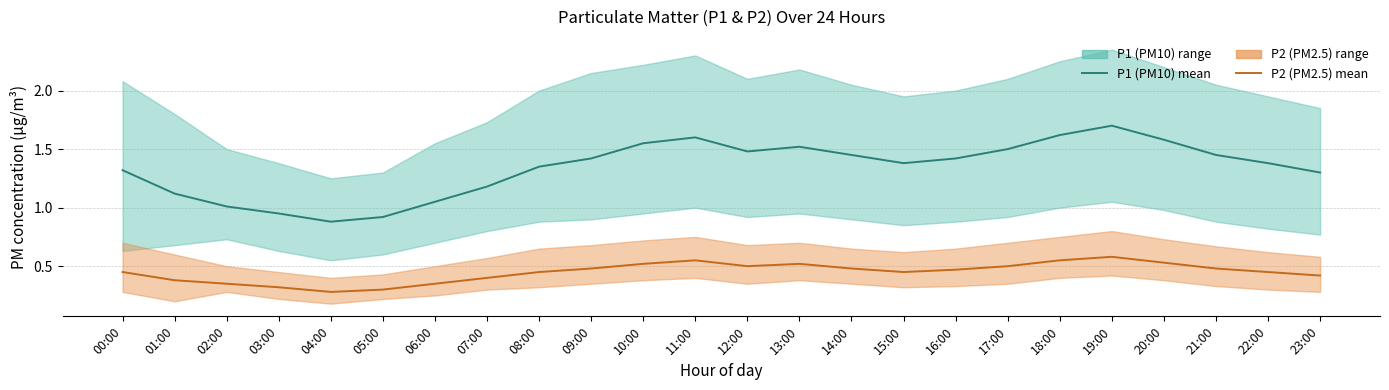

What is the total value across all series at 22:00?

1.8